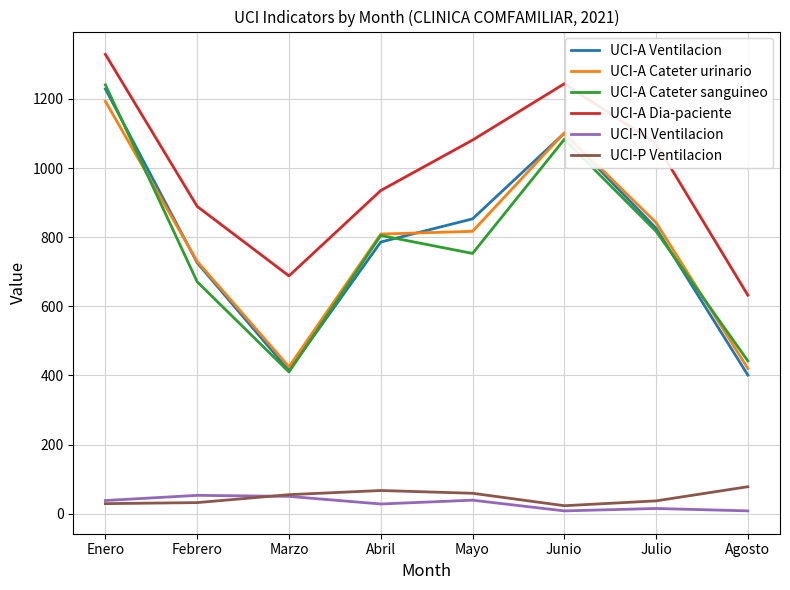

Which series changed the most between Enero and Marzo?

UCI-A Cateter sanguineo